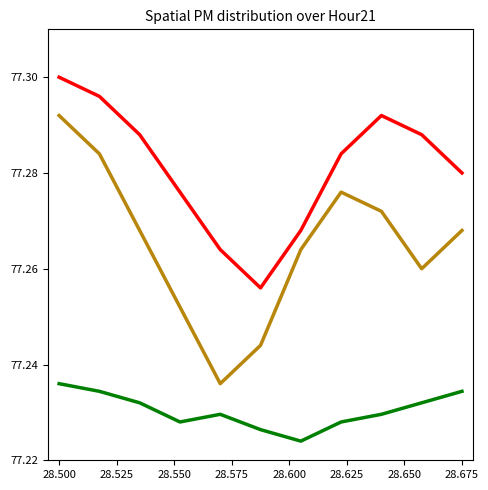

How many lines are shown in the chart?

3